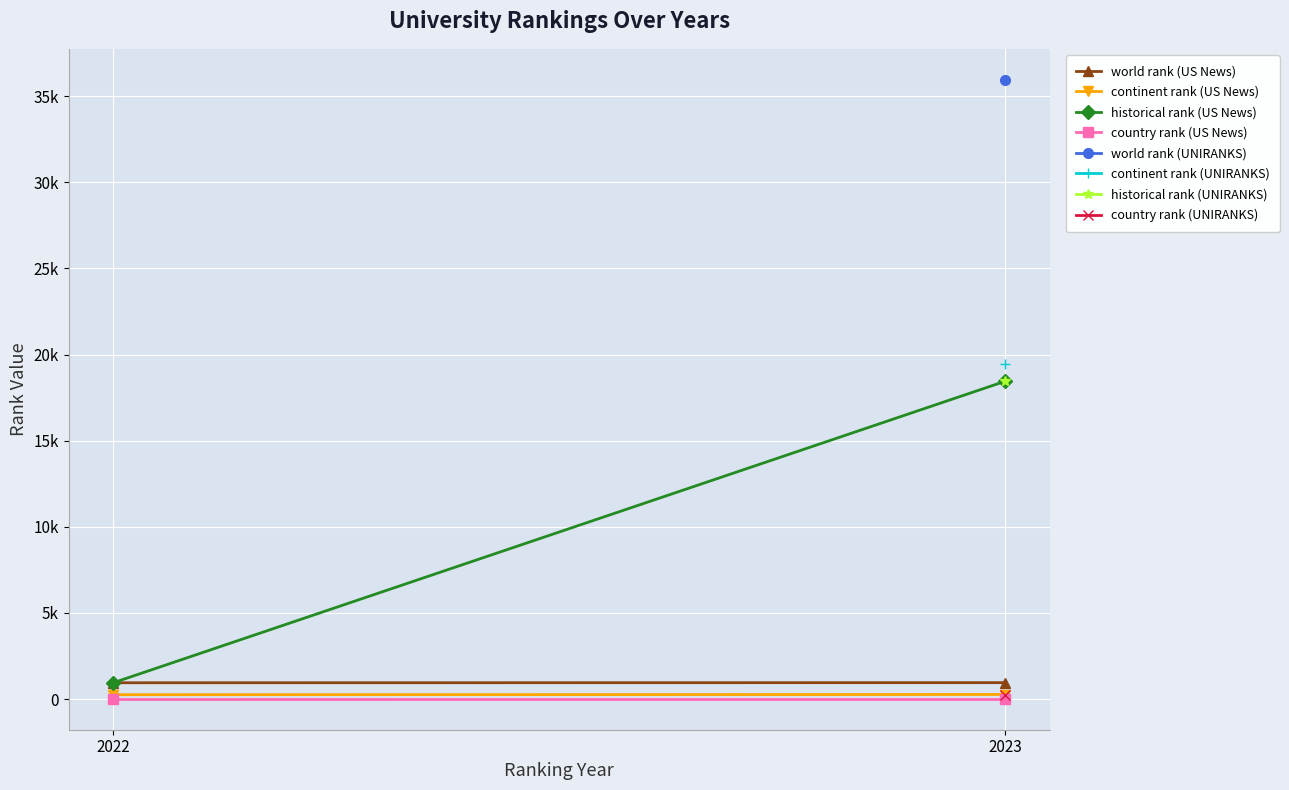

Rank the categories by world rank (US News) value from lowest to highest.

2022, 2023